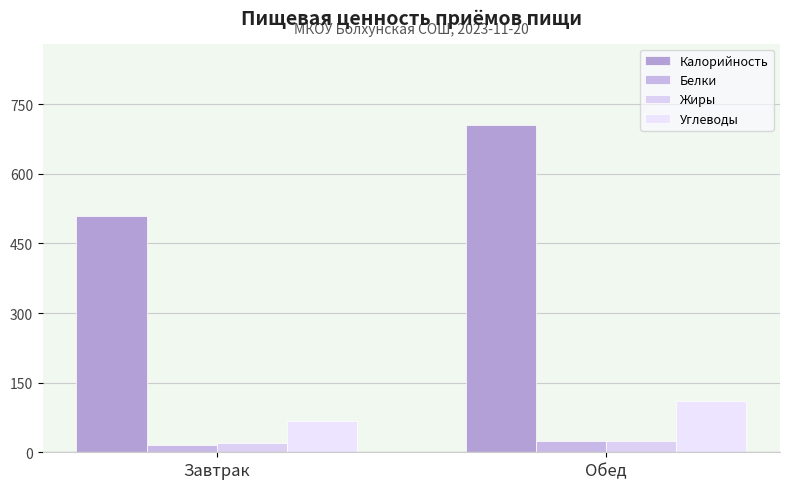

Between Завтрак and Обед, which series saw the biggest shift?

Калорийность